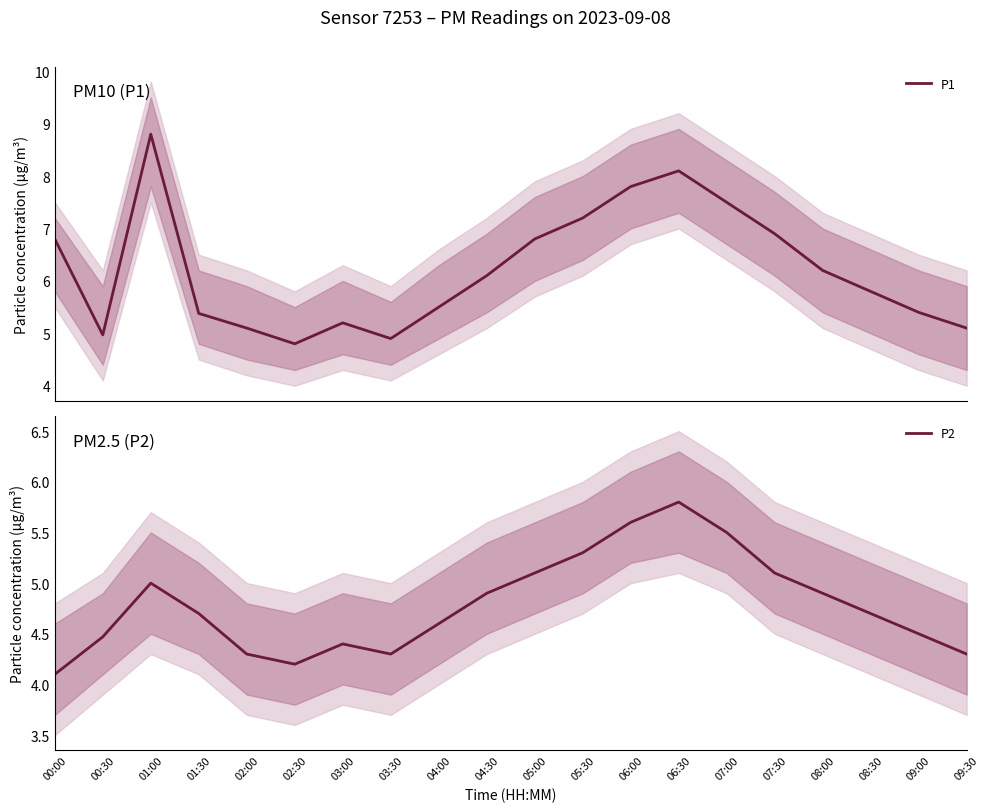

Reading left to right, extract all data points from this chart.

P1: 00:00=6.8	00:30=5.0	01:00=8.8	01:30=5.4	02:00=5.1	02:30=4.8	03:00=5.2	03:30=4.9	04:00=5.5	04:30=6.1	05:00=6.8	05:30=7.2	06:00=7.8	06:30=8.1	07:00=7.5	07:30=6.9	08:00=6.2	08:30=5.8	09:00=5.4	09:30=5.1
P2: 00:00=4.1	00:30=4.5	01:00=5.0	01:30=4.7	02:00=4.3	02:30=4.2	03:00=4.4	03:30=4.3	04:00=4.6	04:30=4.9	05:00=5.1	05:30=5.3	06:00=5.6	06:30=5.8	07:00=5.5	07:30=5.1	08:00=4.9	08:30=4.7	09:00=4.5	09:30=4.3